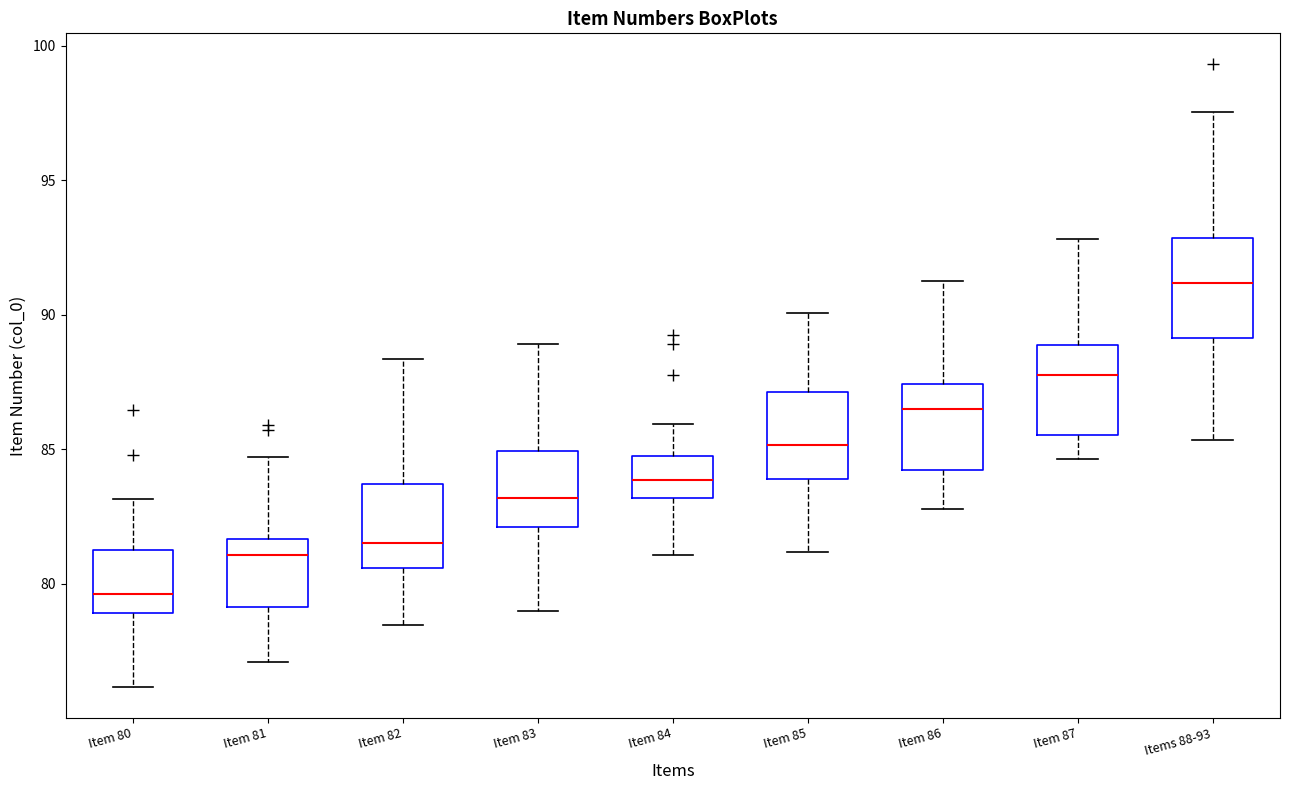

Where is the upper edge of the box for Item 81 on the y-axis? The values are not printed on the chart, so give them approximately, as read against the axis.

81.5